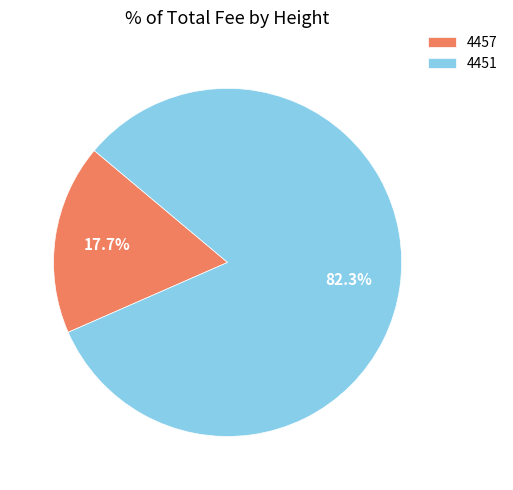

To the nearest percent, what percentage of the pie is 4457?

18%